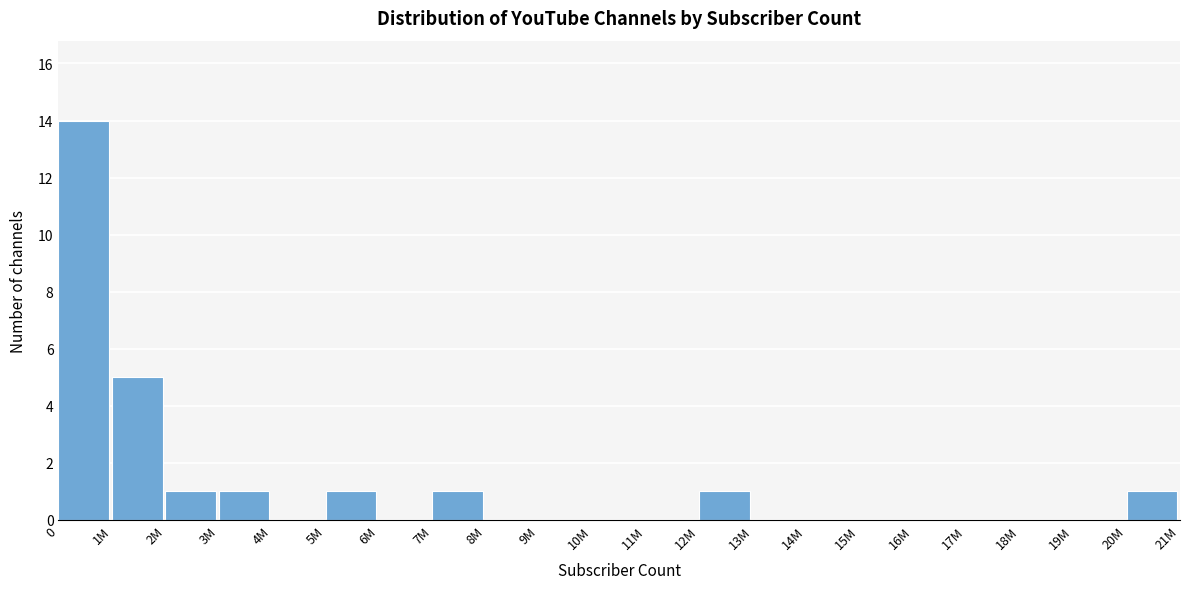

Reading left to right, transcribe all the data shown in this chart.

0=14	1M=5	2M=1	3M=1	4M=0	5M=1	6M=0	7M=1	8M=0	9M=0	10M=0	11M=0	12M=1	13M=0	14M=0	15M=0	16M=0	17M=0	18M=0	19M=0	20M=1